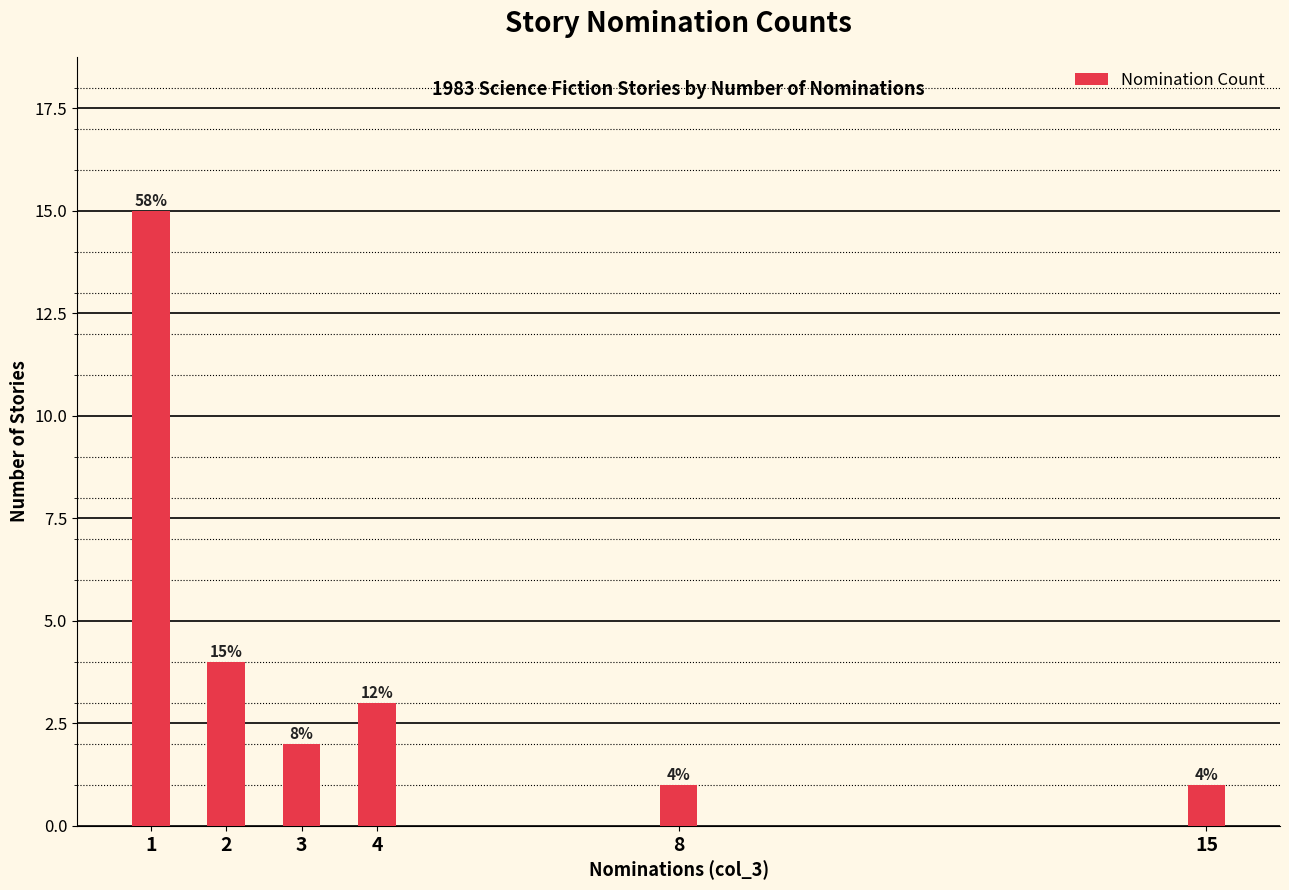

Reading left to right, transcribe all the data shown in this chart.

1=15	2=4	3=2	4=3	8=1	15=1